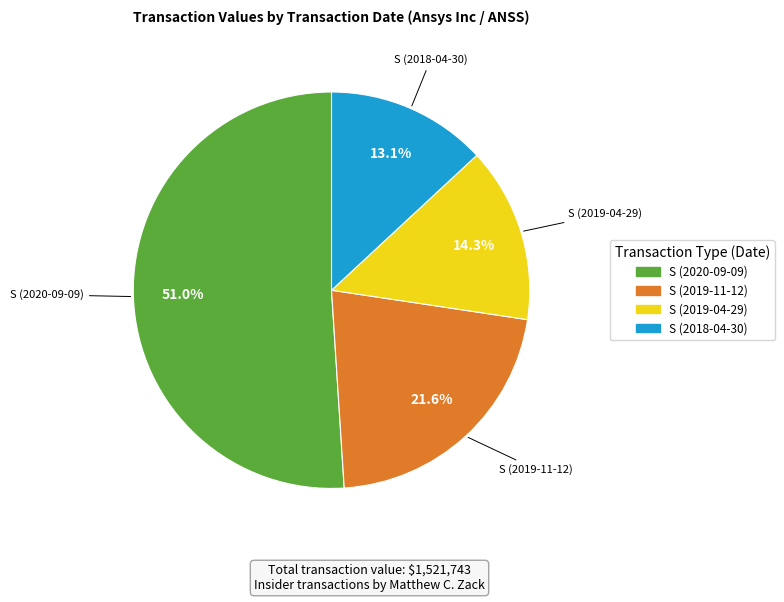

Does any single category account for the majority?

Yes